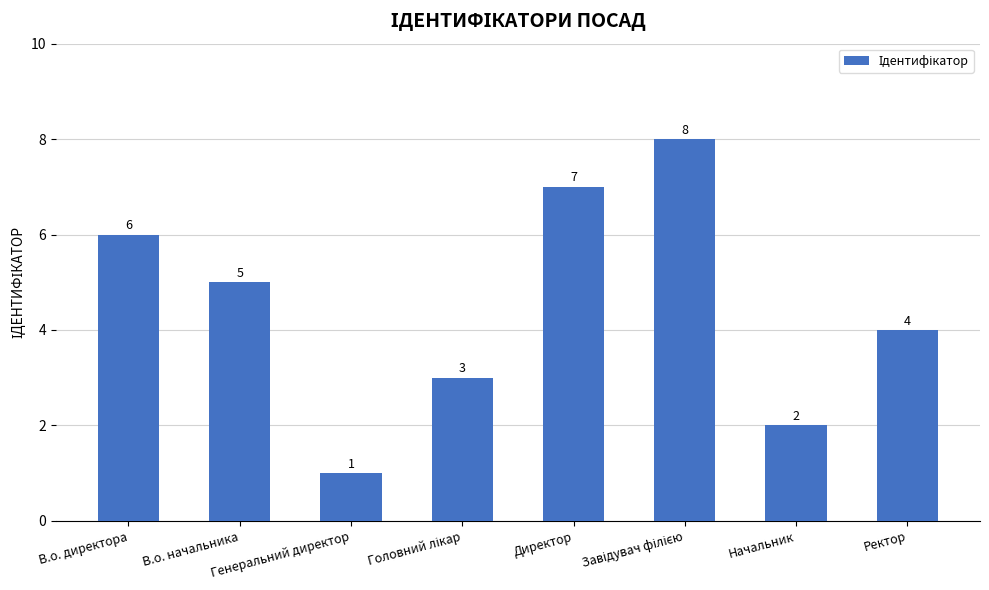

What is the maximum value shown in the chart?

8